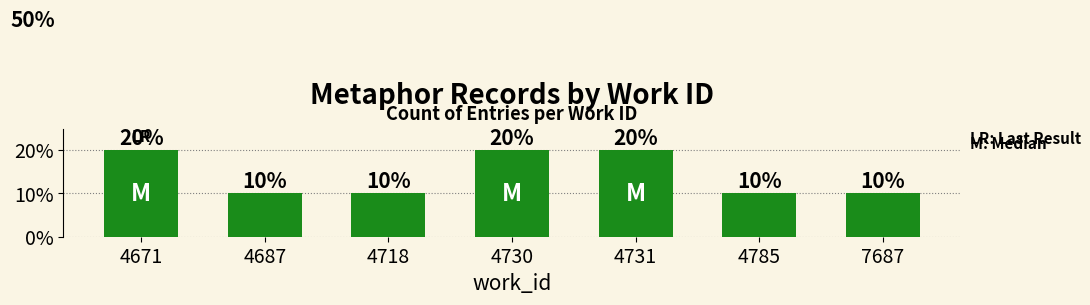

Approximately how many times larger is the value at 4785 compared to 4687?

1.0